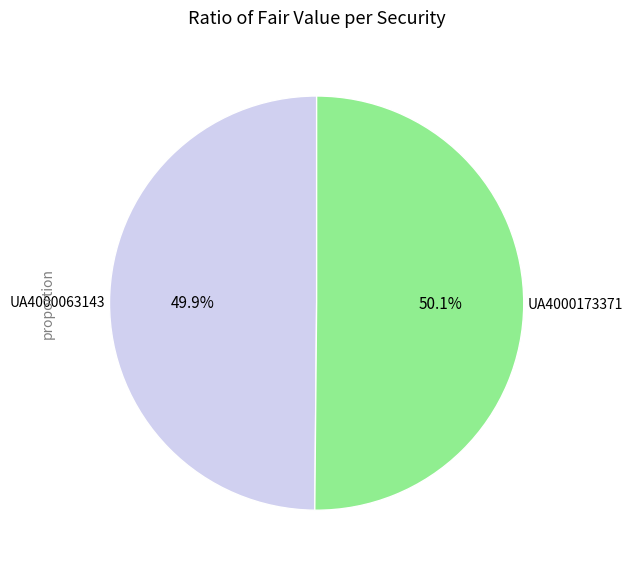

Is it true that UA4000063143 is 57% of the pie?

False